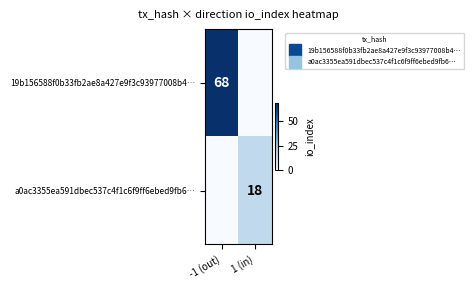

At which label does 19b156588f0b33fb2ae8a427e9f3c93977008b4… reach its peak?

-1 (out)